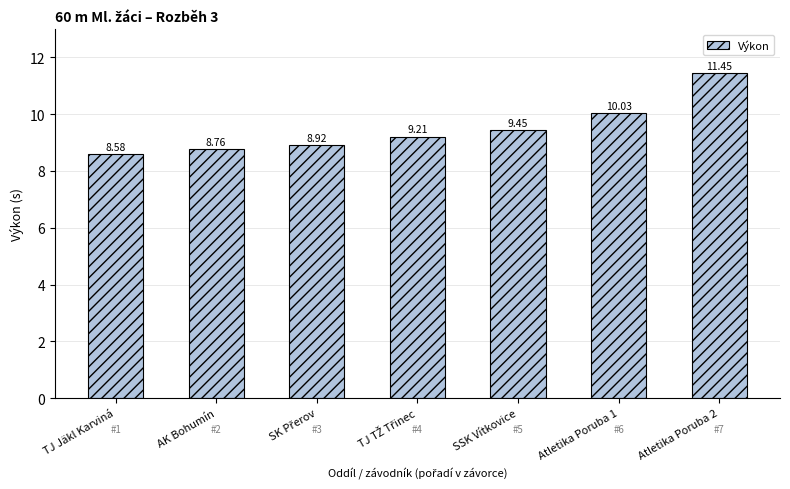

What is the average value?

9.5